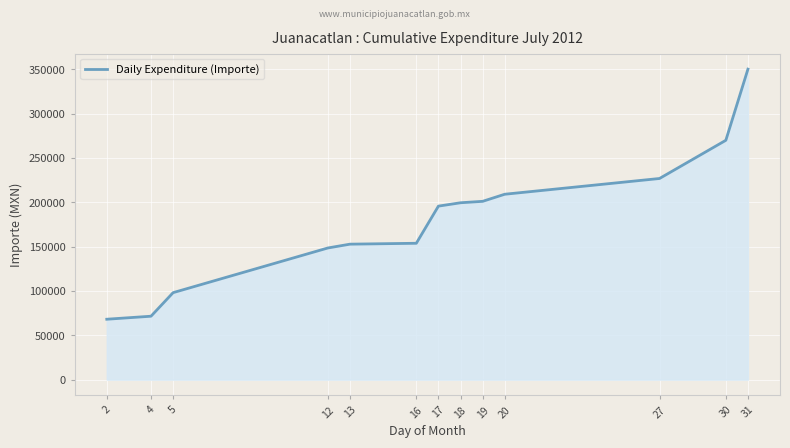

What is the difference between the values at 5 and 27?

128774.1